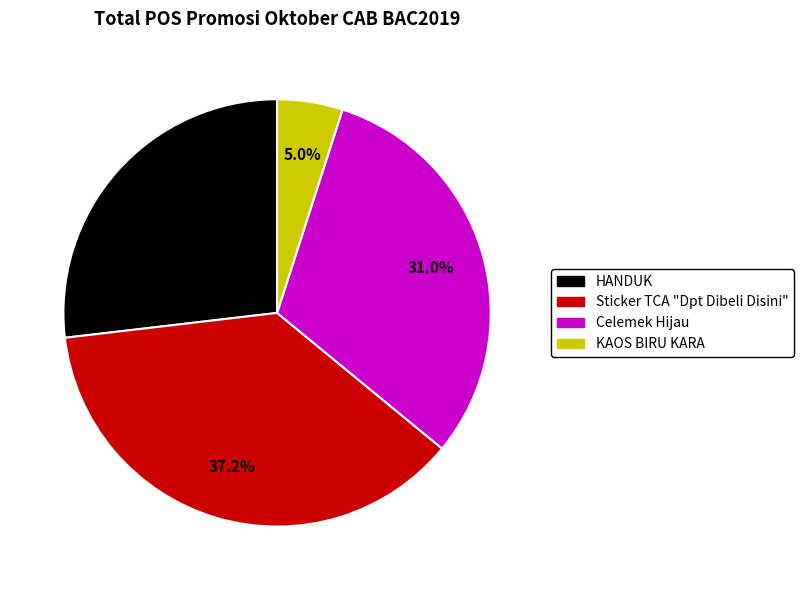

Is there a majority slice in this chart?

No